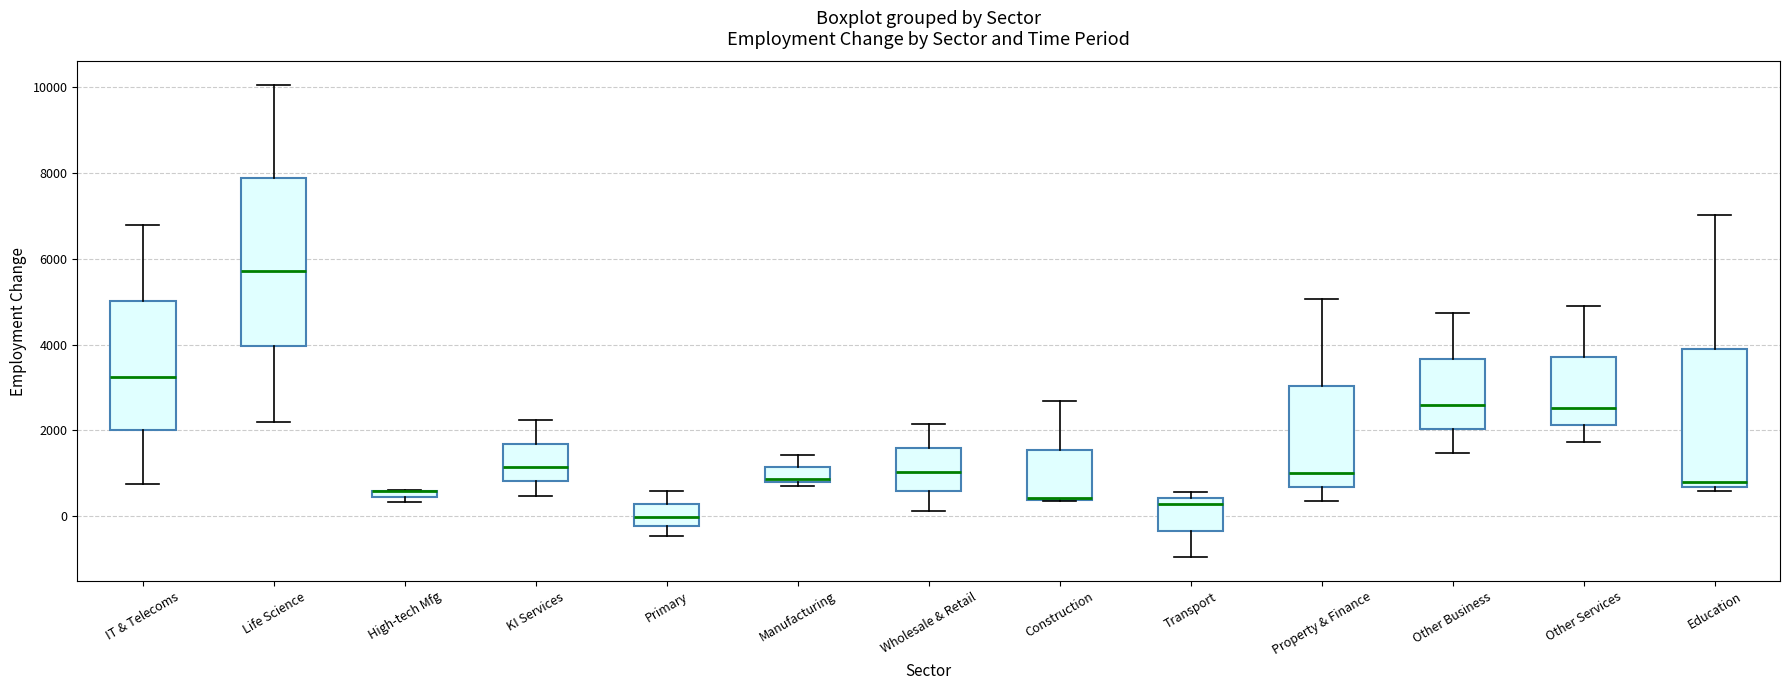

Where is the lower edge of the box for Primary on the y-axis? The values are not printed on the chart, so give them approximately, as read against the axis.

-200